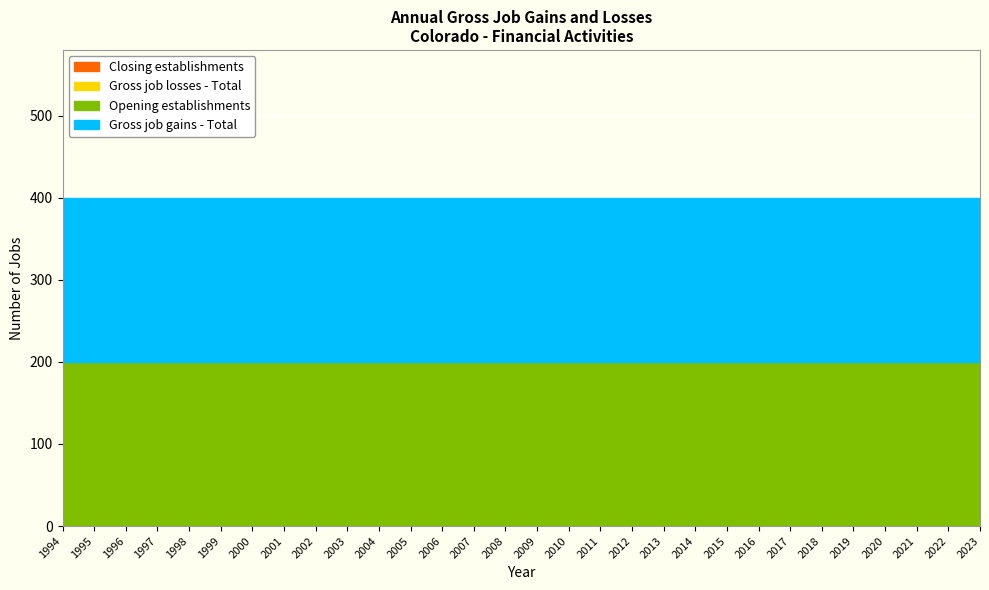

At 2014, list the series in order from smallest to largest.

Gross job losses - Total, Closing establishments, Gross job gains - Total, Opening establishments